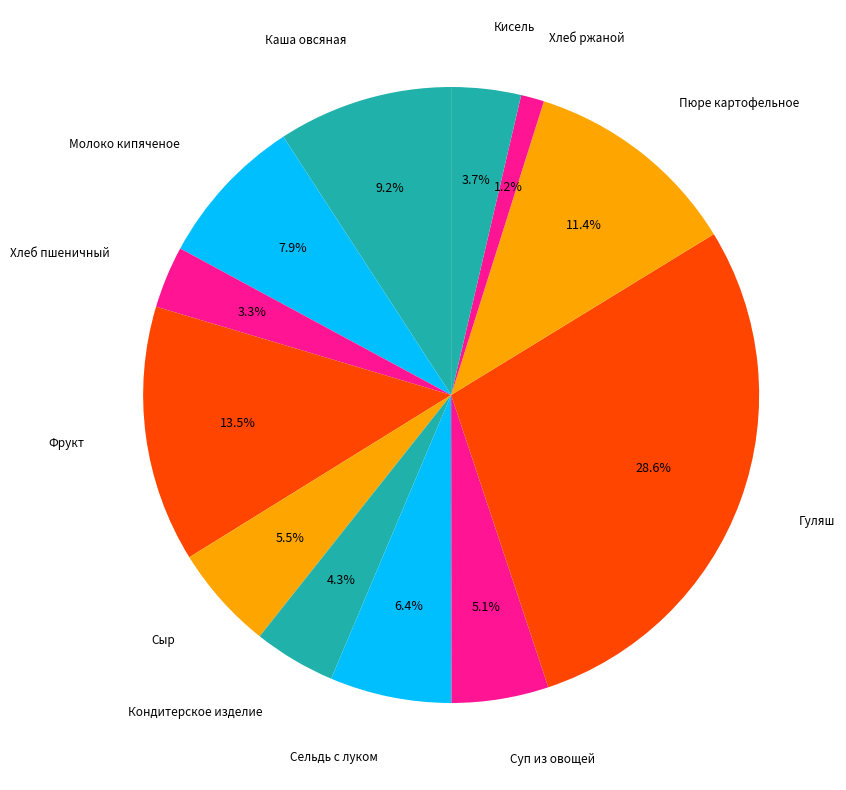

To the nearest percent, what is the difference between the largest and smallest slice percentages?

27%